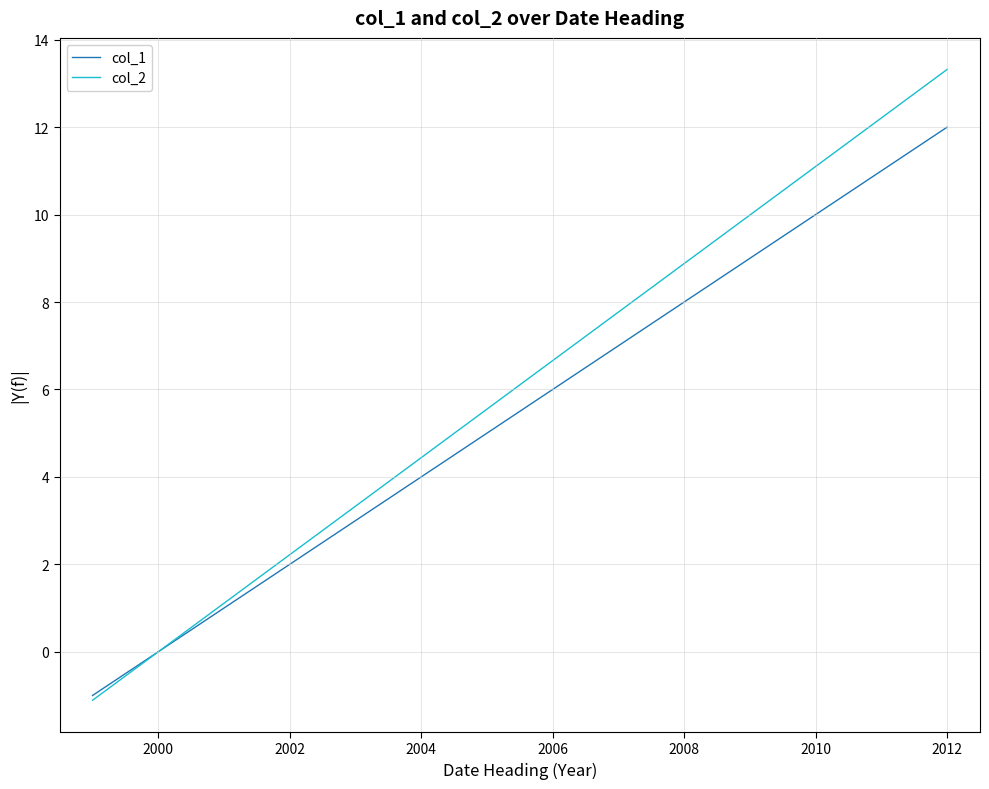

What is the average value of the col_1 series?

5.9